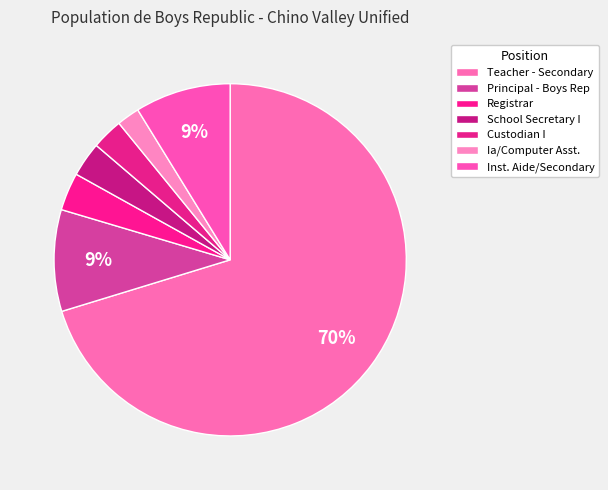

Count the number of slices in the pie.

7